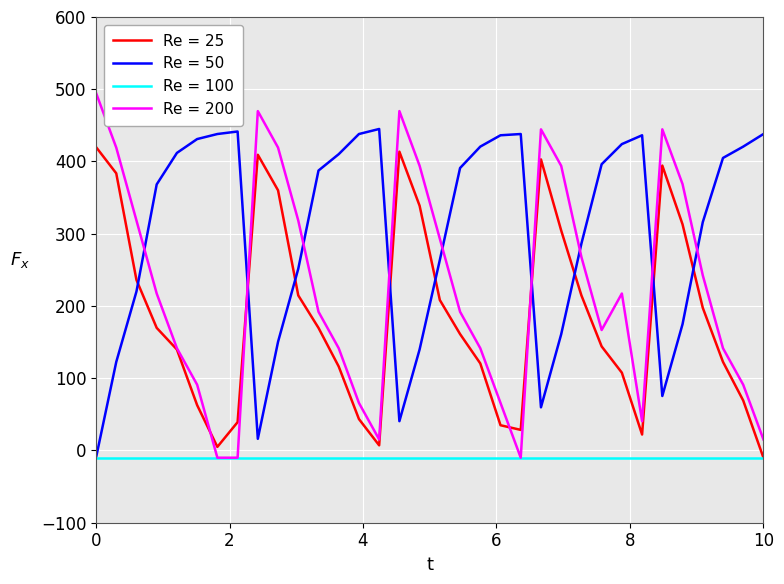

Which series has the largest total across all categories?

Re = 50